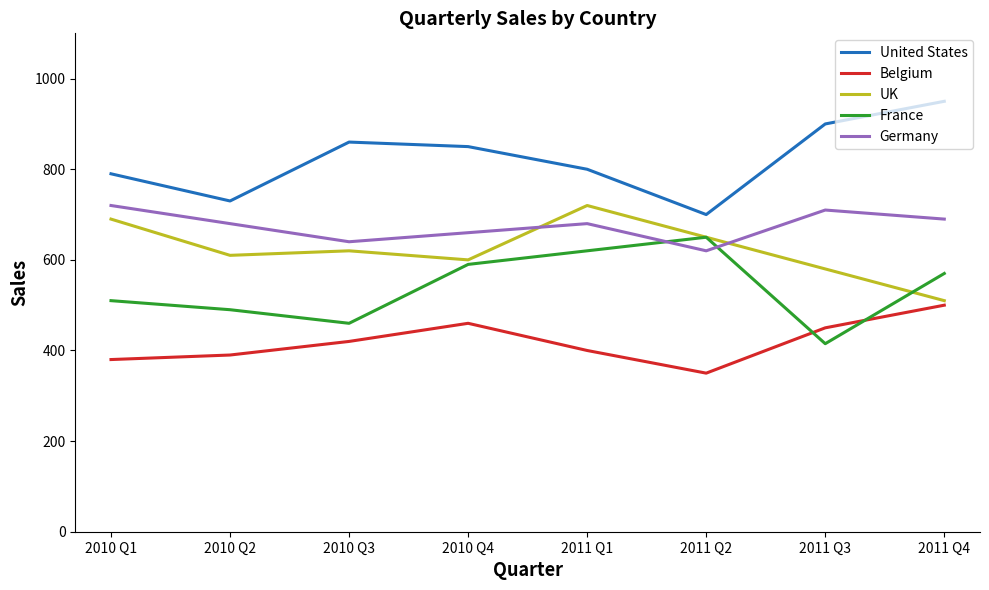

The Belgium series shows 500 at 2011 Q4. True or false?

True